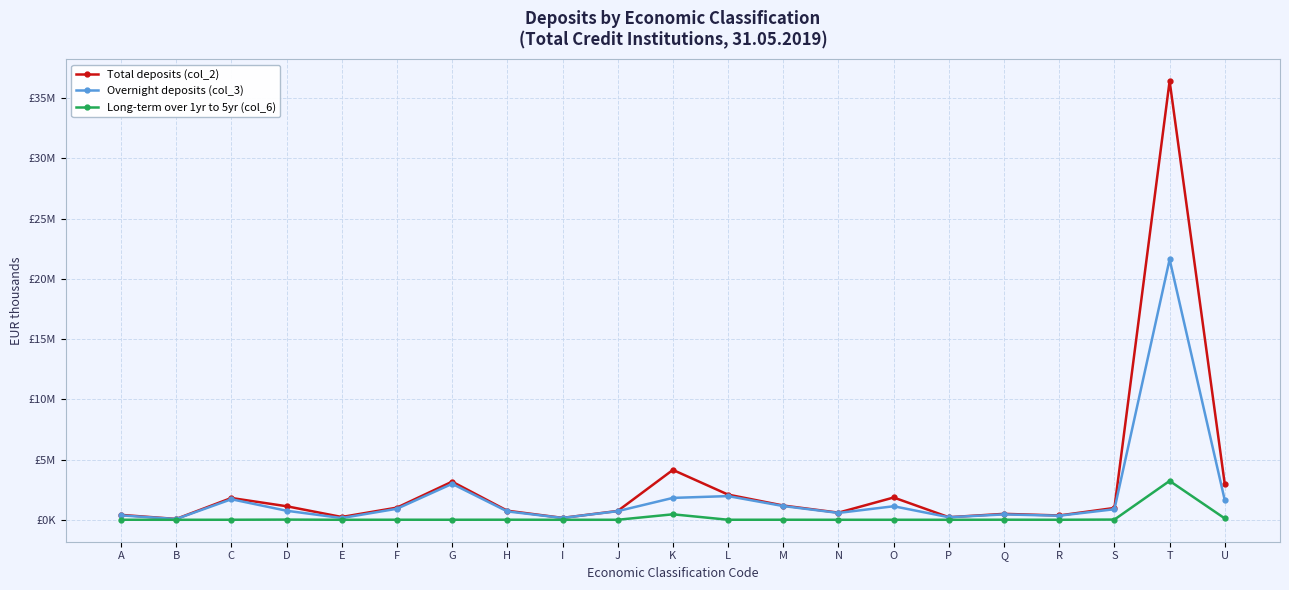

Is the value of Long-term over 1yr to 5yr (col_6) at N greater than the value of Total deposits (col_2) at N?

No